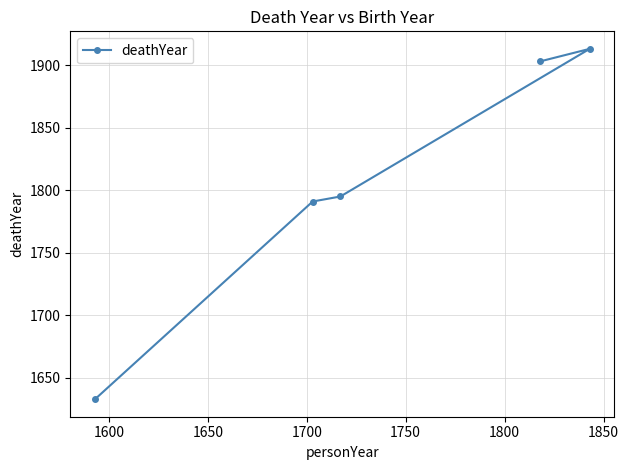

What is the smallest value displayed?

1633